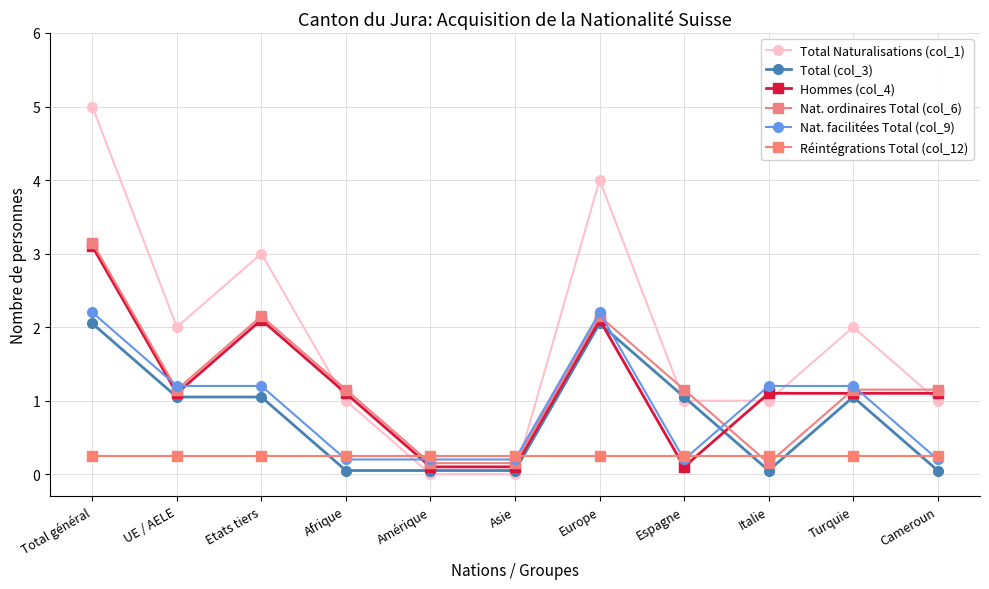

At Turquie, list the series in order from largest to smallest.

Total Naturalisations (col_1), Nat. facilitées Total (col_9), Nat. ordinaires Total (col_6), Hommes (col_4), Total (col_3), Réintégrations Total (col_12)